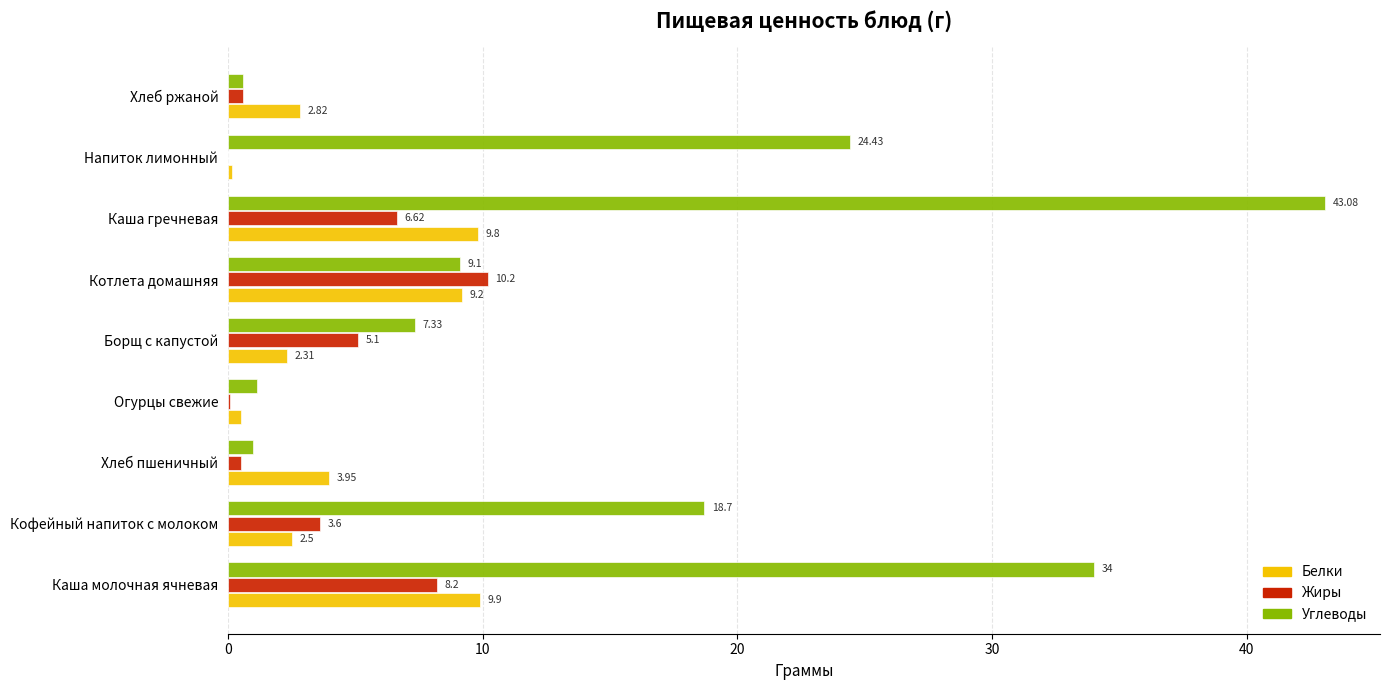

Which series has the largest total across all categories?

Углеводы